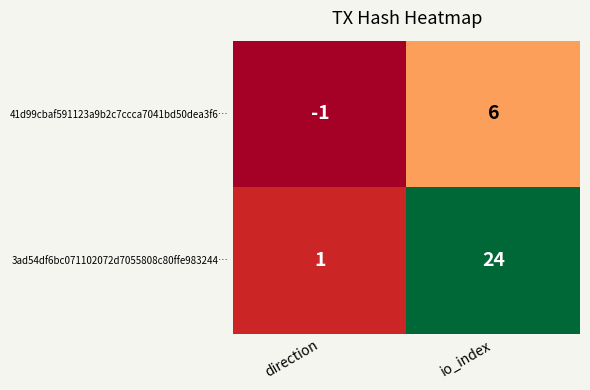

The value of 3ad54df6bc071102072d7055808c80ffe983244… at direction is 1. True or false?

True